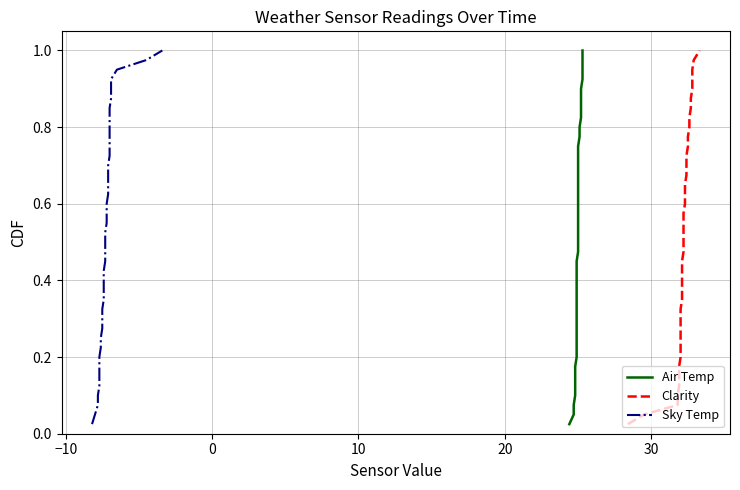

True or false: Sky Temp and Clarity cross at least once.

False